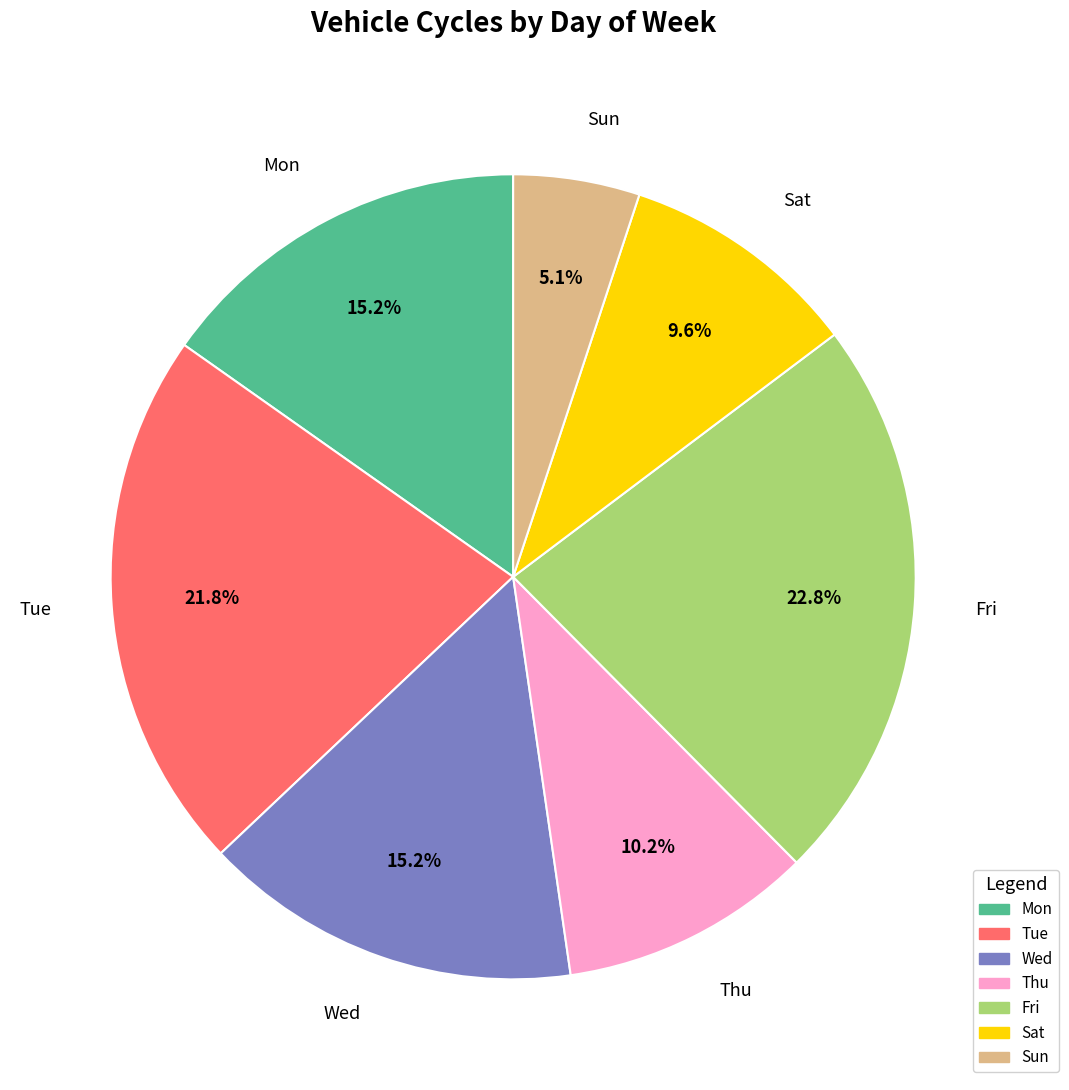

What portion of the pie excludes Wed?

84.8%